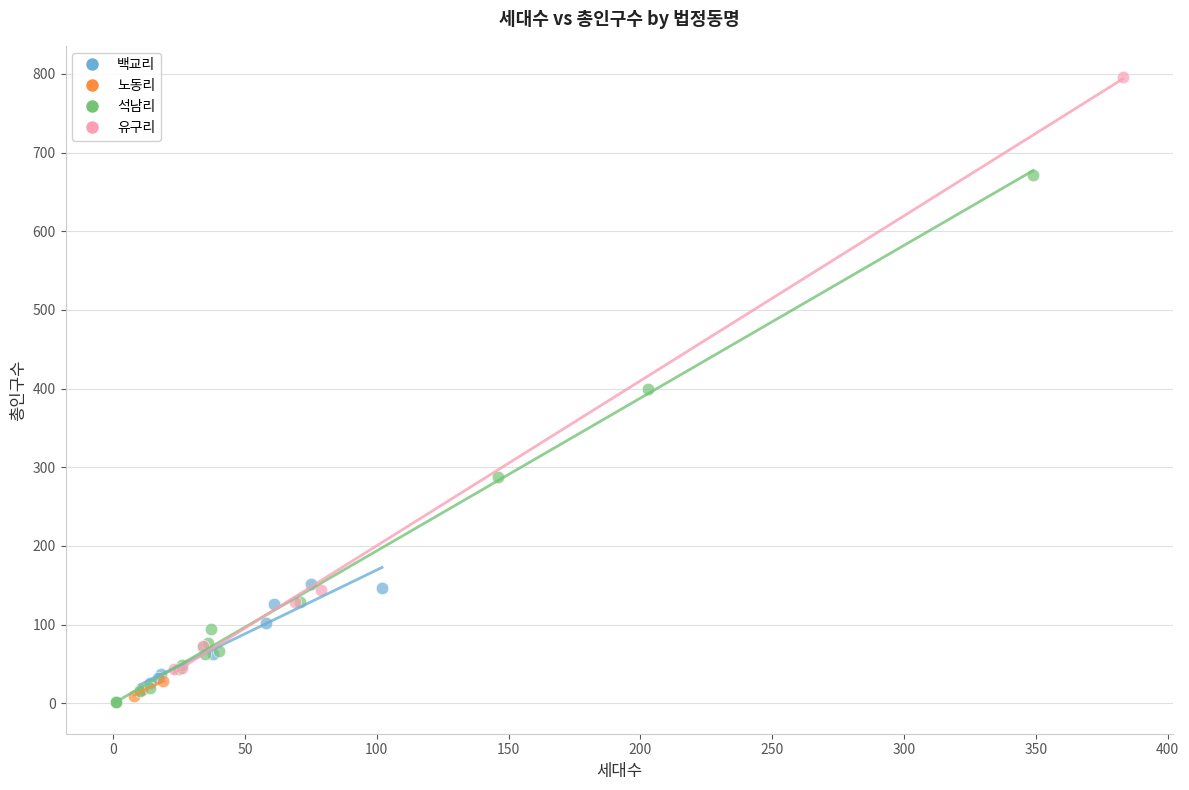

Which series reaches the maximum Y coordinate?

유구리